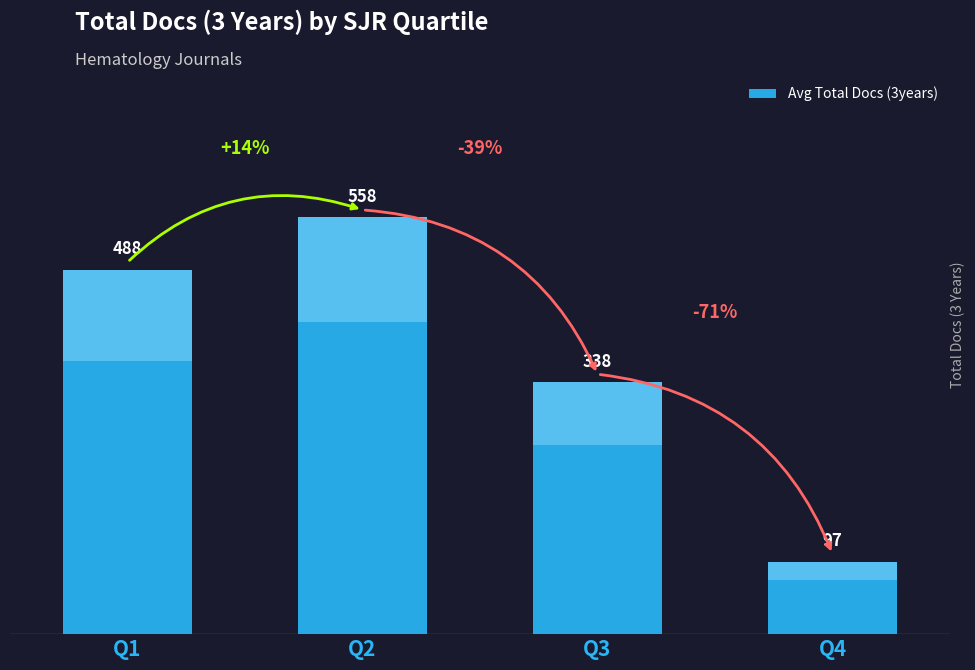

List the labels in order of value, largest first.

Q2, Q1, Q3, Q4